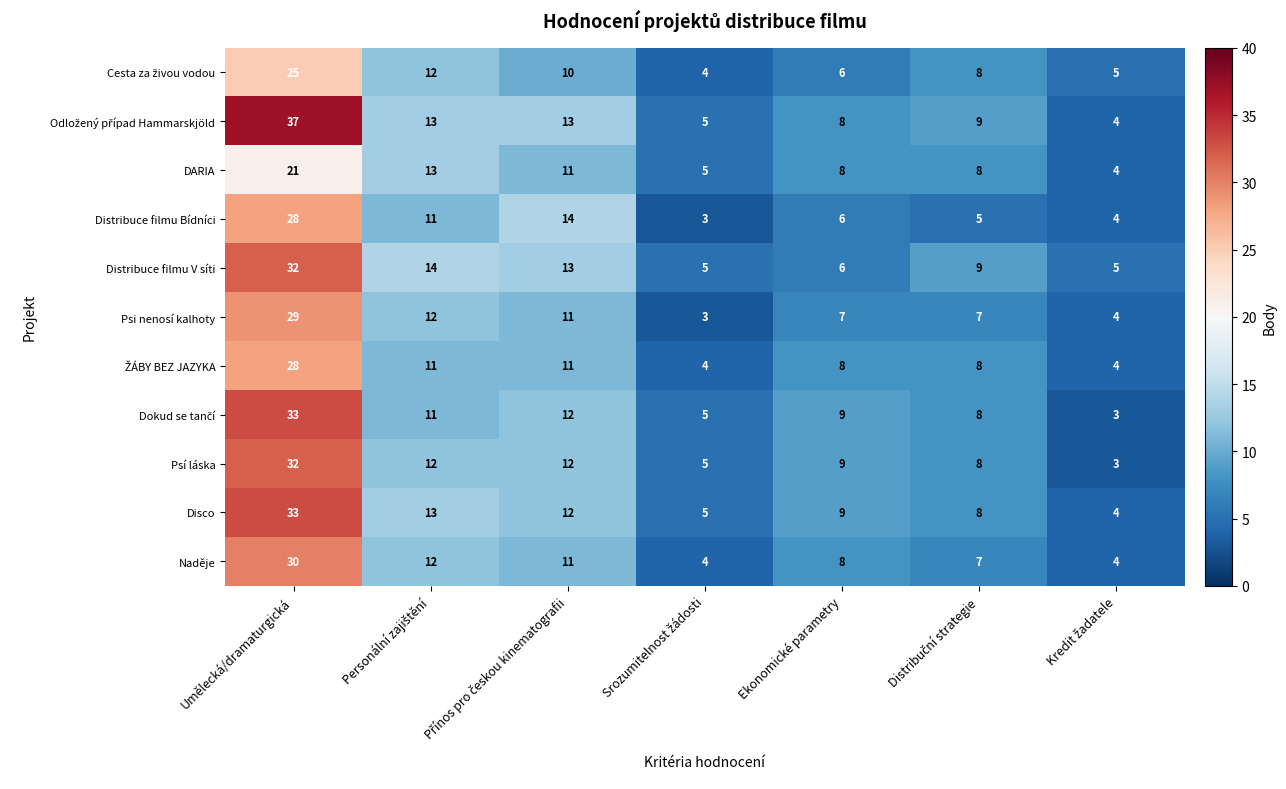

The Distribuce filmu V síti series shows 8 at Ekonomické parametry. True or false?

False